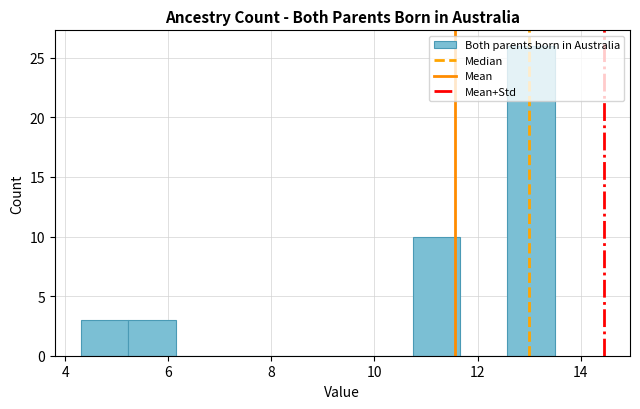

Reading left to right, transcribe this chart: for each bar, give the range it covers on the x-axis and its height. Neither the bar edges nor the heights are printed on the chart, so give them approximately, as read against the axes.

4.30 to 5.22: 3
5.22 to 6.14: 3
6.14 to 7.06: 0
7.06 to 7.98: 0
7.98 to 8.90: 0
8.90 to 9.82: 0
9.82 to 10.74: 0
10.74 to 11.66: 10
11.66 to 12.58: 0
12.58 to 13.50: 26